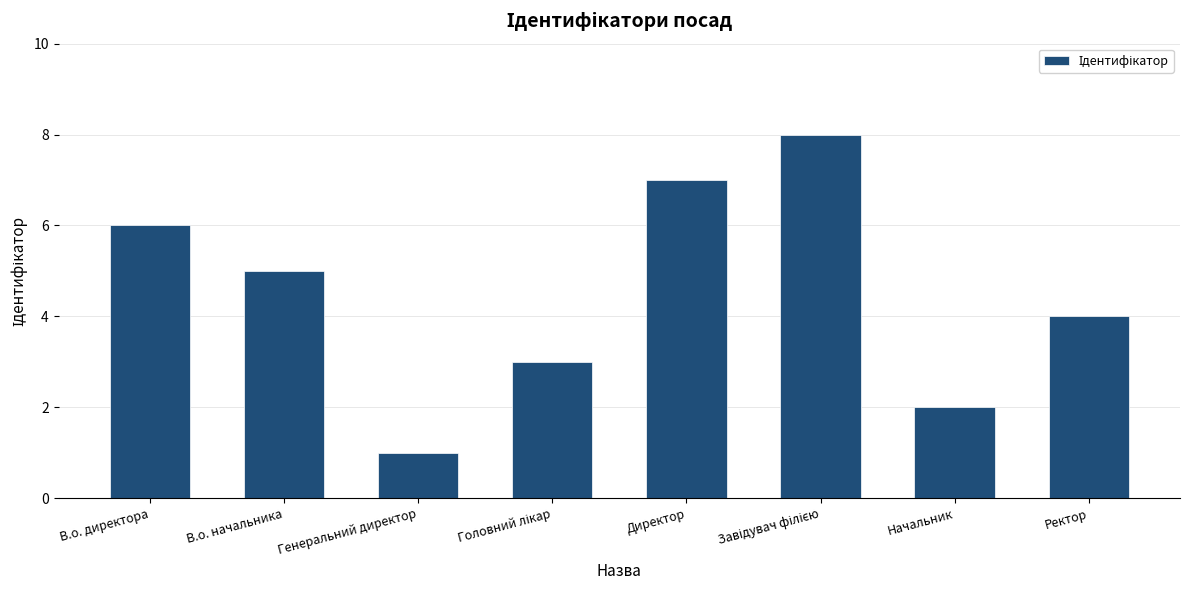

The value at В.о. начальника is 5. True or false?

True